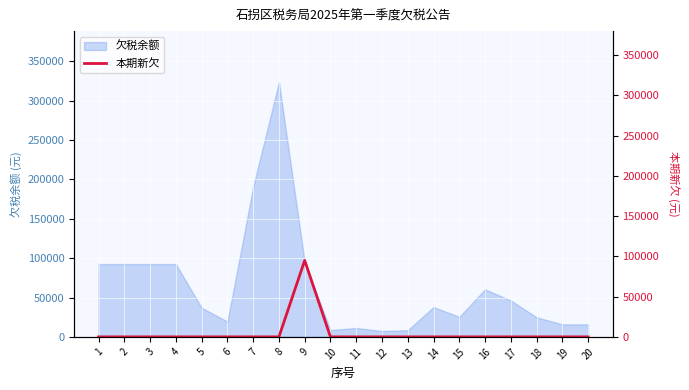

Reading left to right, transcribe all the data shown in this chart.

0.0	0.0	0.0	0.0	0.0	0.0	0.0	0.0	94920.5	0.0	0.0	0.0	0.0	0.0	0.0	0.0	0.0	0.0	0.0	0.0